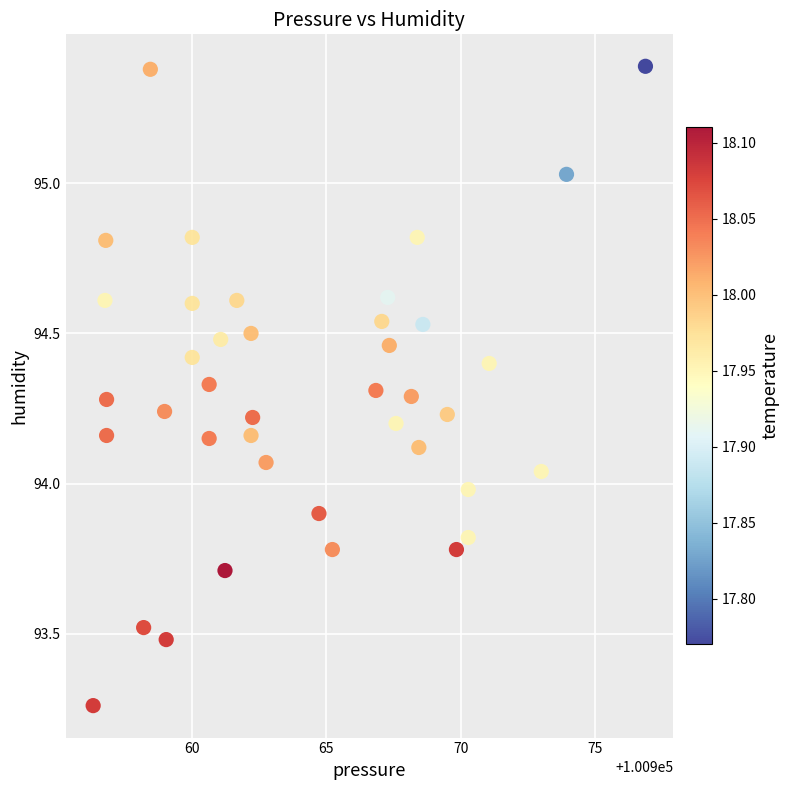

What is the range of Y values (max minus min)?

2.1